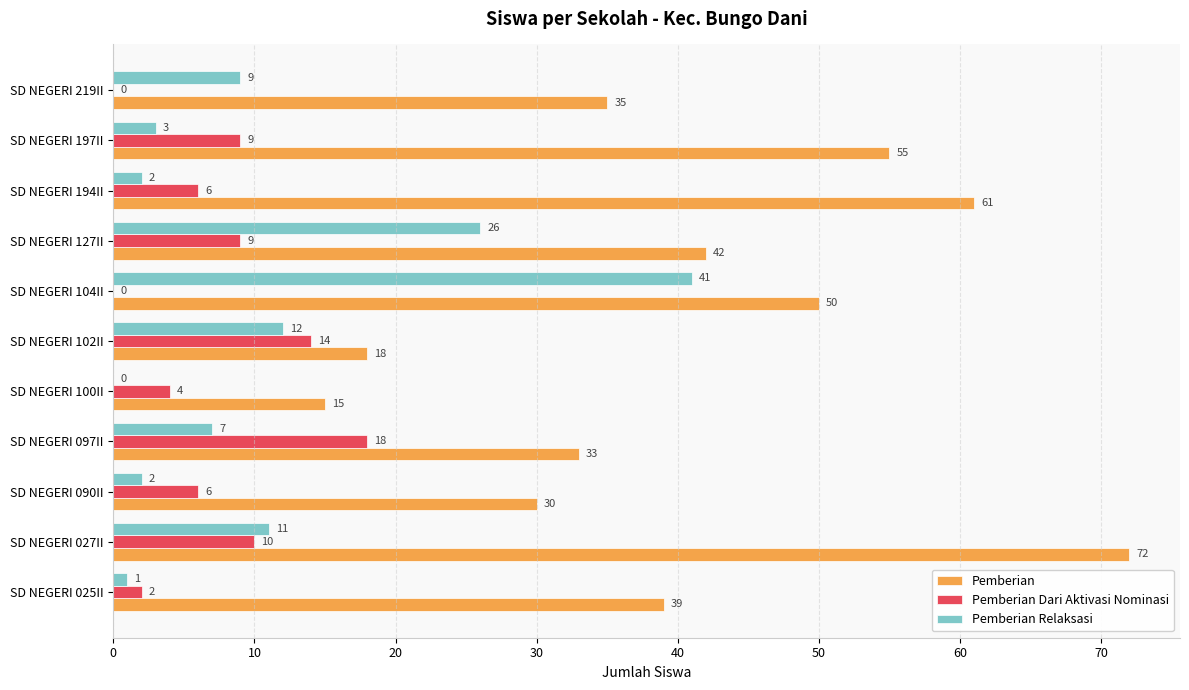

What is the sum of the Pemberian values at SD NEGERI 104II and SD NEGERI 194II?

111